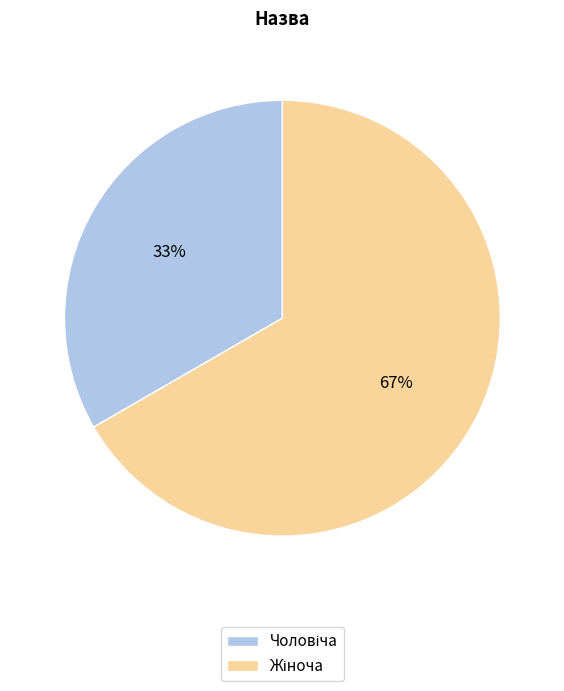

To the nearest percent, what is the average slice percentage?

50%